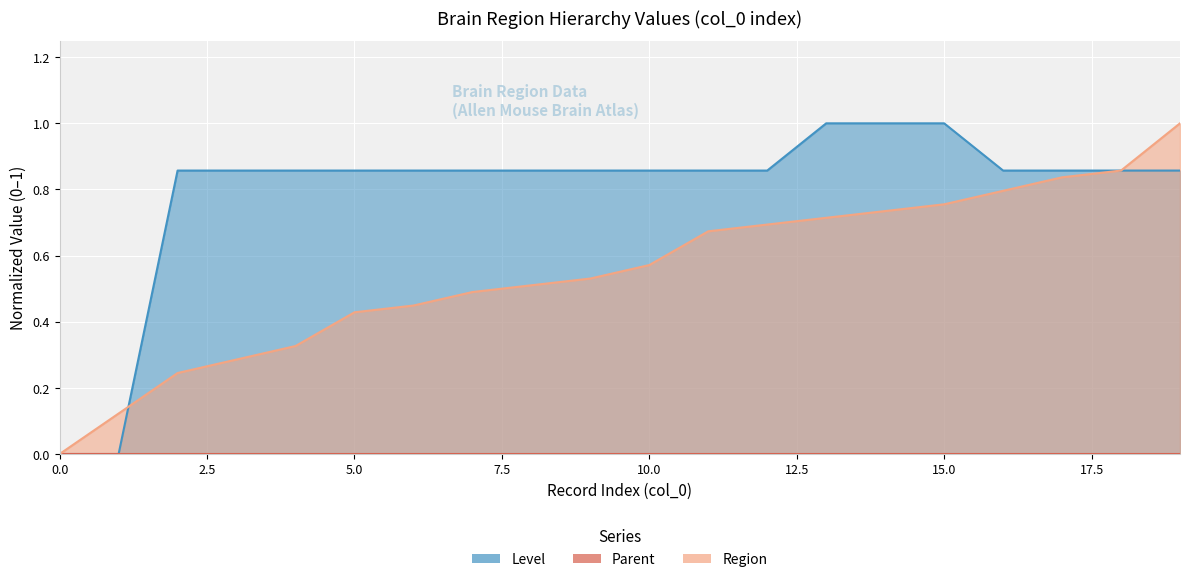

True or false: Region has more than 2 points higher than both neighbors.

False